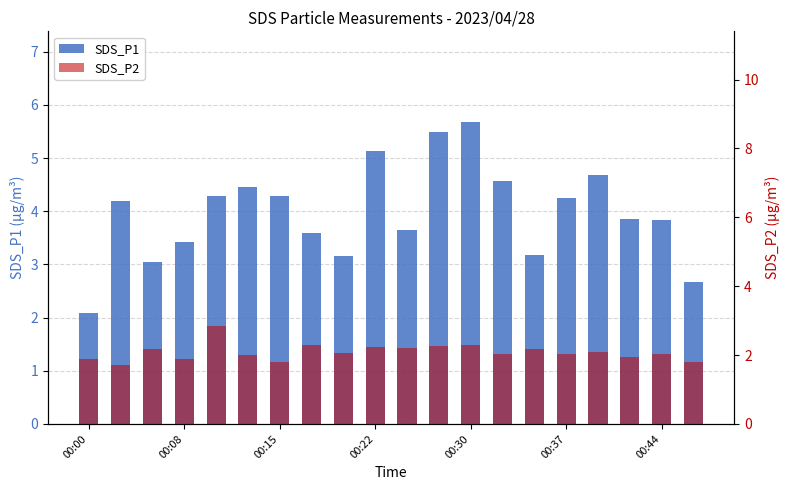

Reading left to right, what are all the values shown in this chart?

SDS_P1: 2.1	4.2	3.0	3.4	4.3	4.5	4.3	3.6	3.1	5.1	3.6	5.5	5.7	4.6	3.2	4.2	4.7	3.9	3.8	2.7
SDS_P2: 1.9	1.7	2.2	1.9	2.9	2.0	1.8	2.3	2.0	2.2	2.2	2.2	2.3	2.0	2.2	2.0	2.1	1.9	2.0	1.8